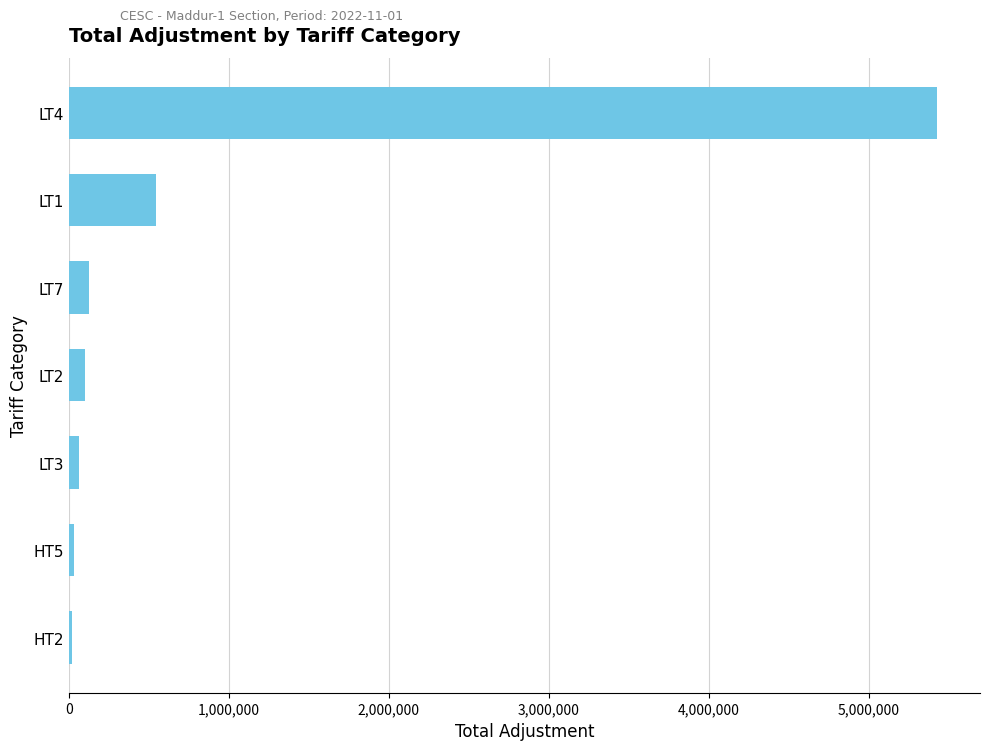

Are the bars horizontal?

Yes